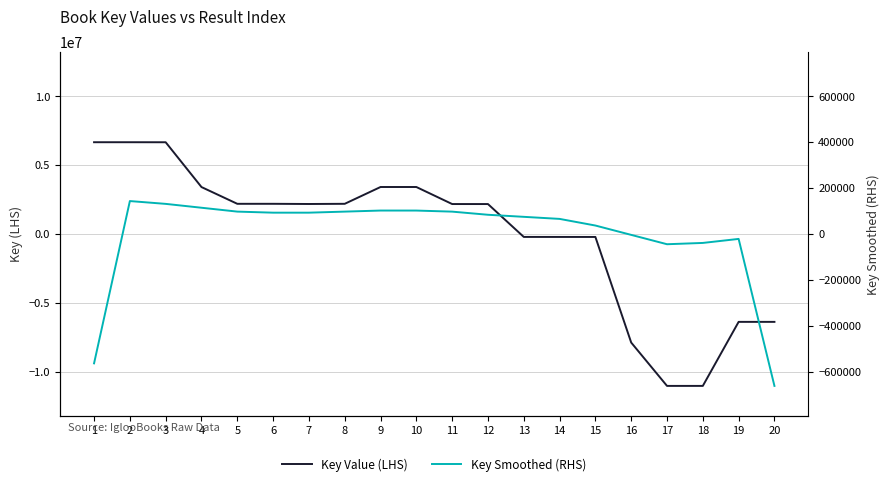

True or false: Key Smoothed (RHS) has more than 1 interior local peaks.

True